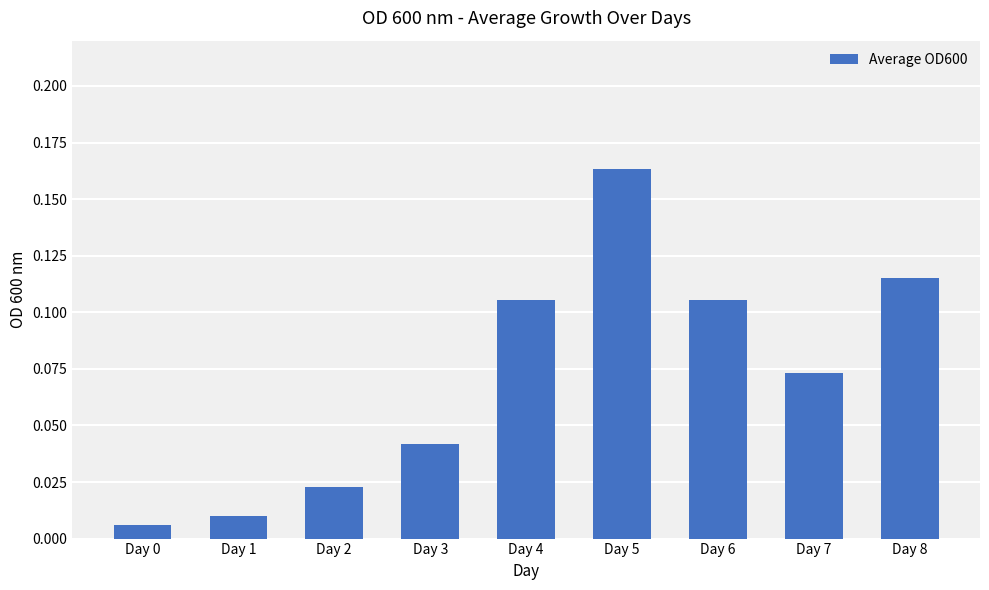

What is the sum of all values?

0.6